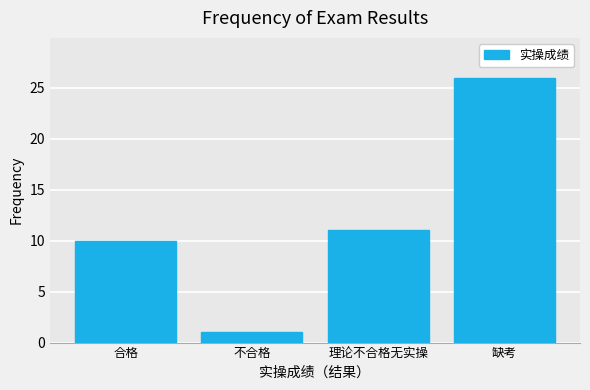

Reading left to right, what are all the values shown in this chart?

10	1	11	26